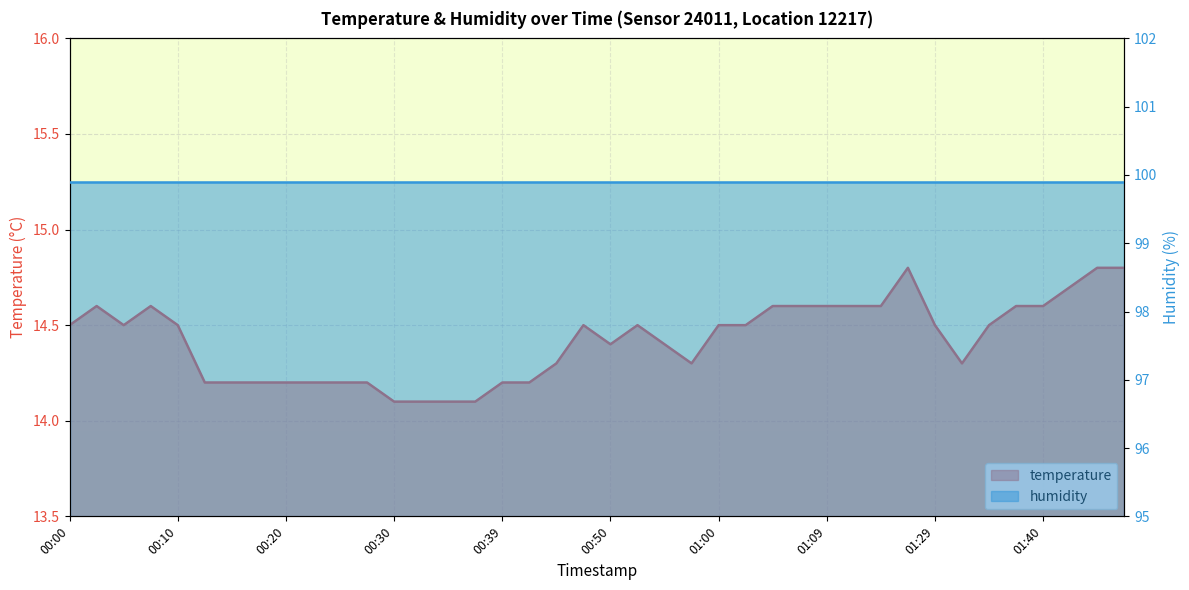

At which category does the data reach its first local valley?

00:05